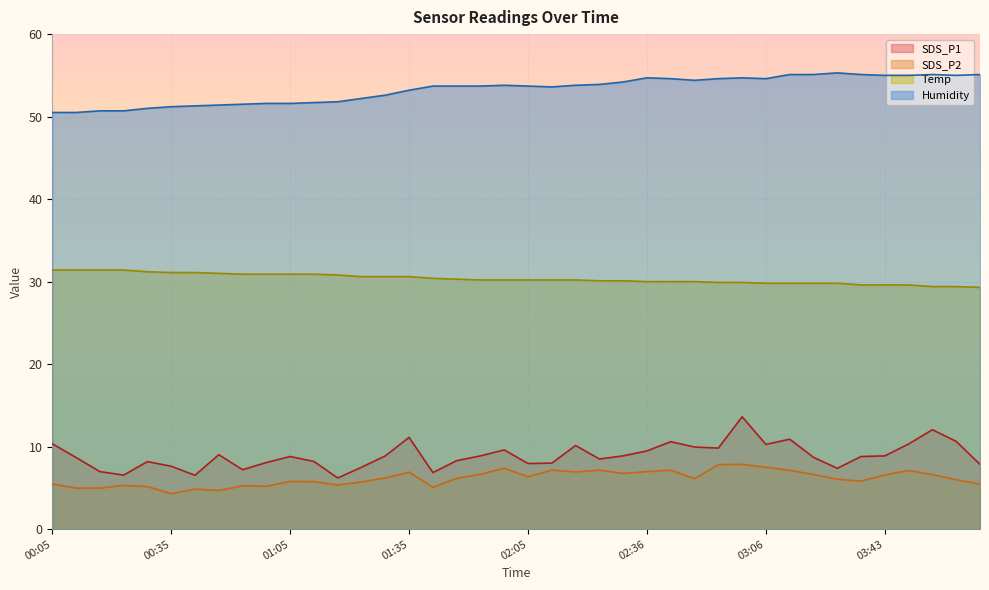

What is the maximum value shown in the chart?

55.3